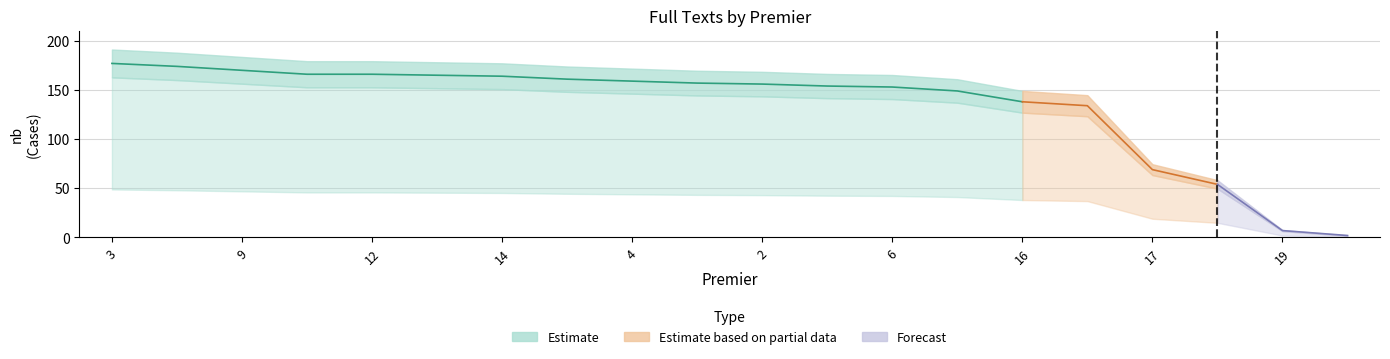

What is the value of the 17th point from the left?

69